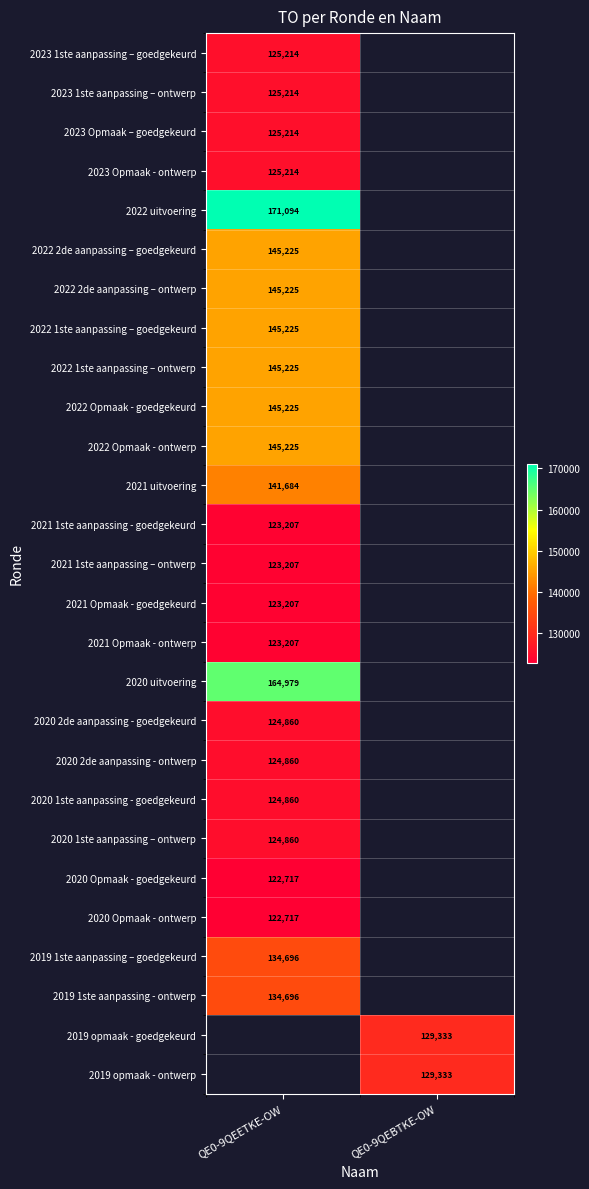

How many series are shown in this chart?

27